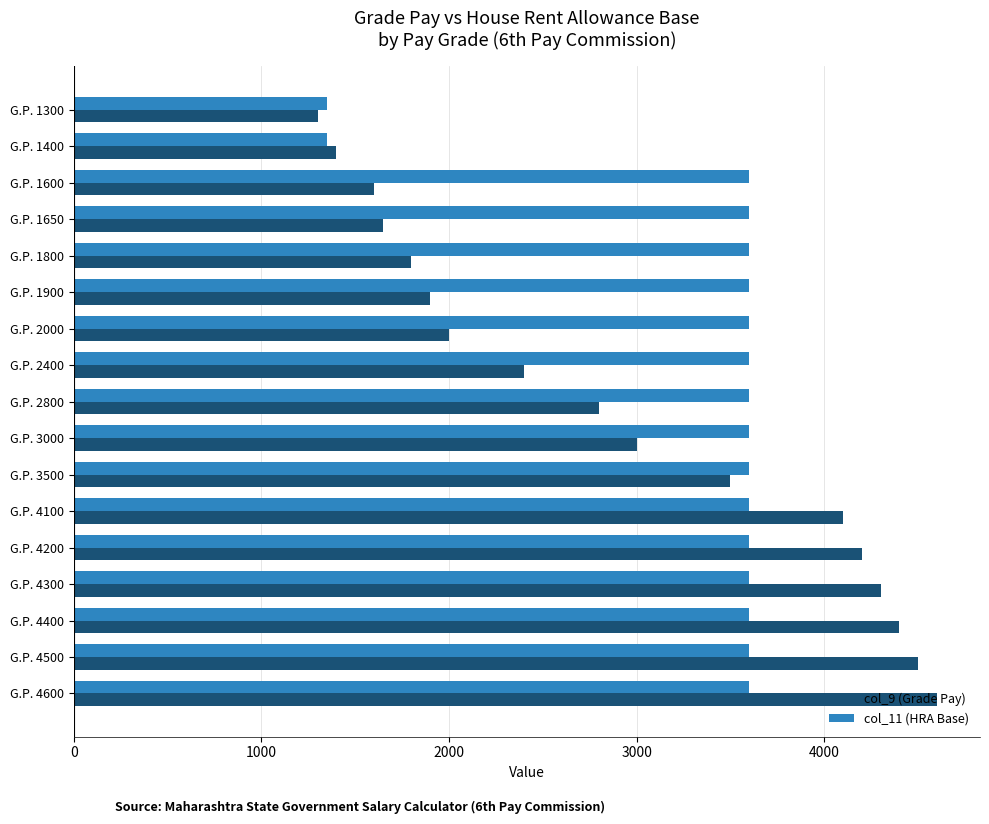

Rank the series by their maximum value, from highest to lowest.

col_9 (Grade Pay), col_11 (HRA Base)